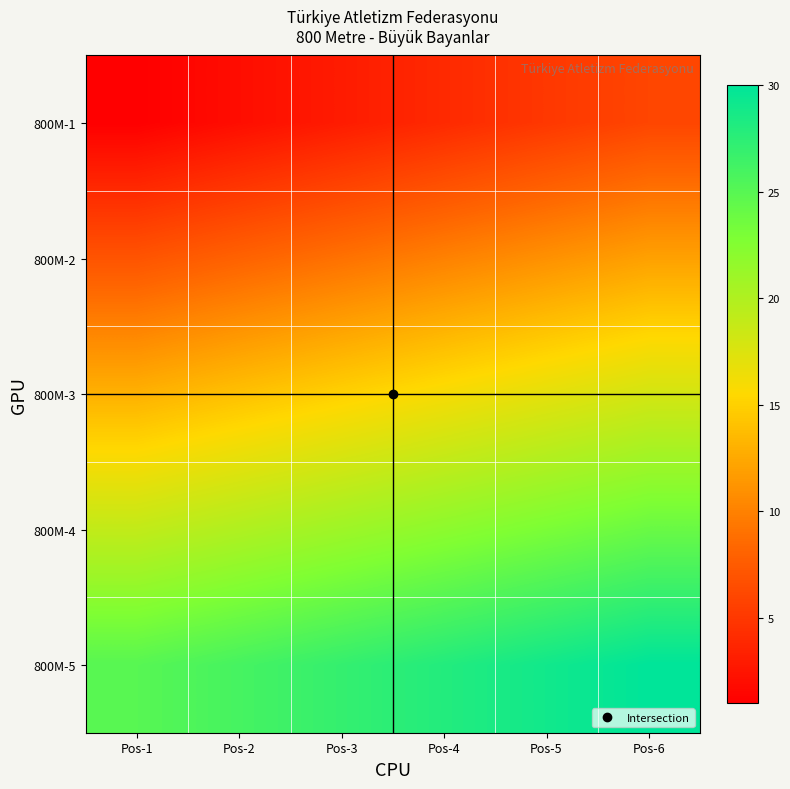

Which has a higher value, Pos-1 or Pos-3?

Pos-3